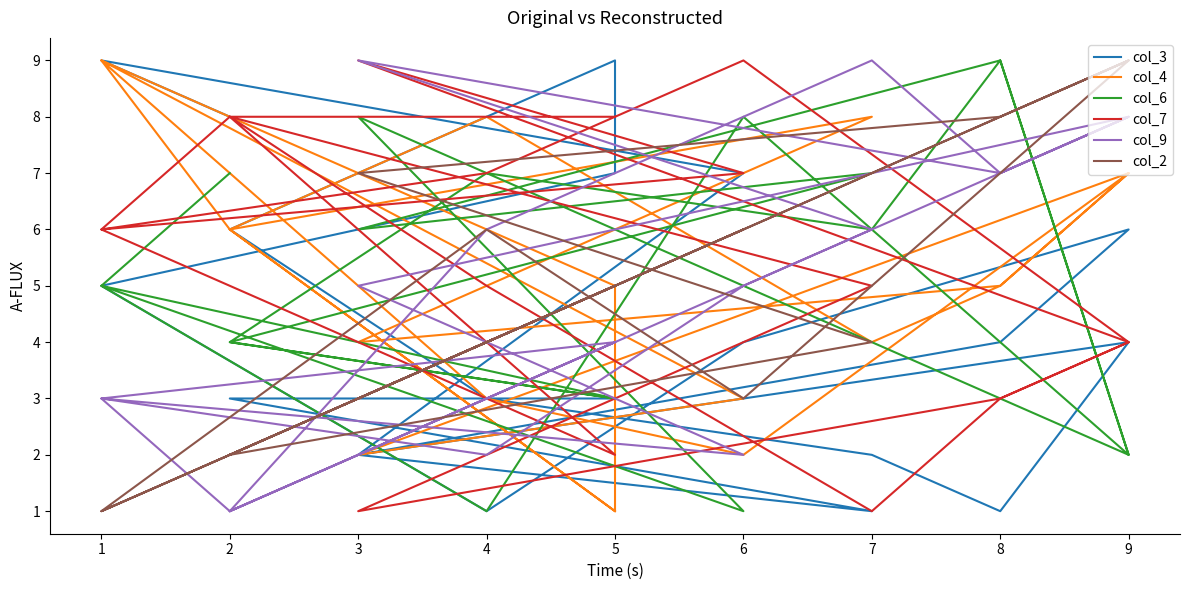

Which series has the widest spread of values?

col_3